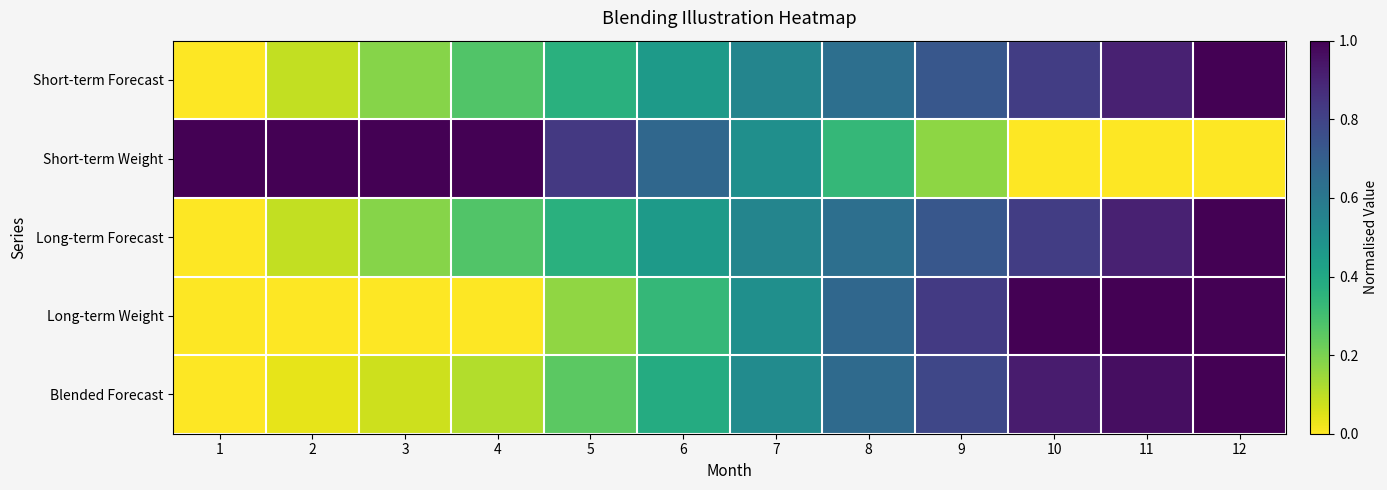

Rank the series by their maximum value, from lowest to highest.

Short-term Forecast, Short-term Weight, Long-term Forecast, Long-term Weight, Blended Forecast